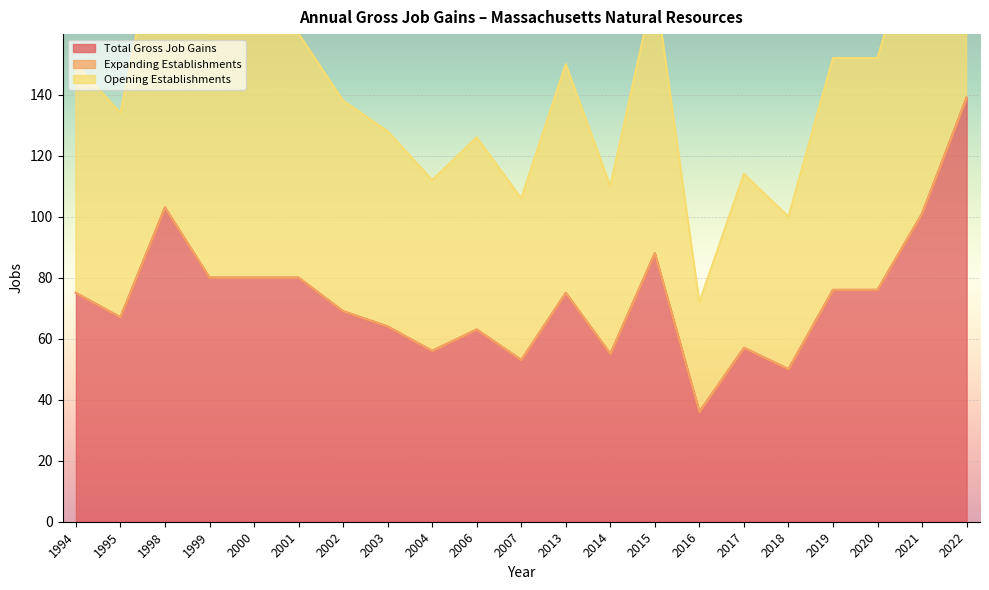

What is the maximum value for Total Gross Job Gains?

139